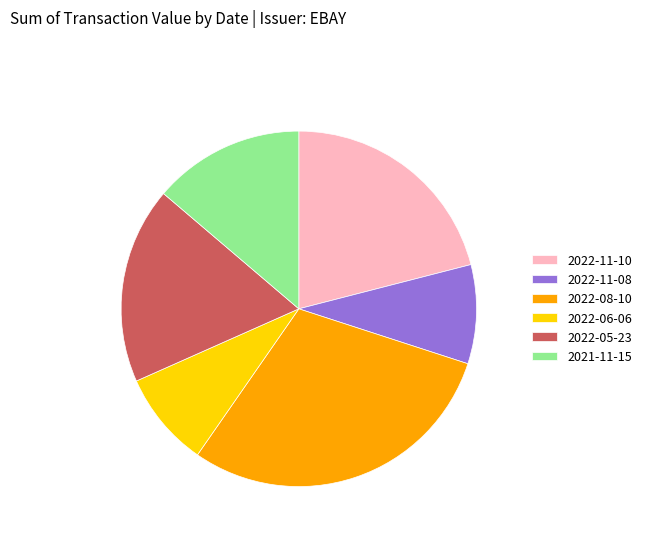

Combined, do 2022-05-23 and 2022-08-10 account for over 50%?

No